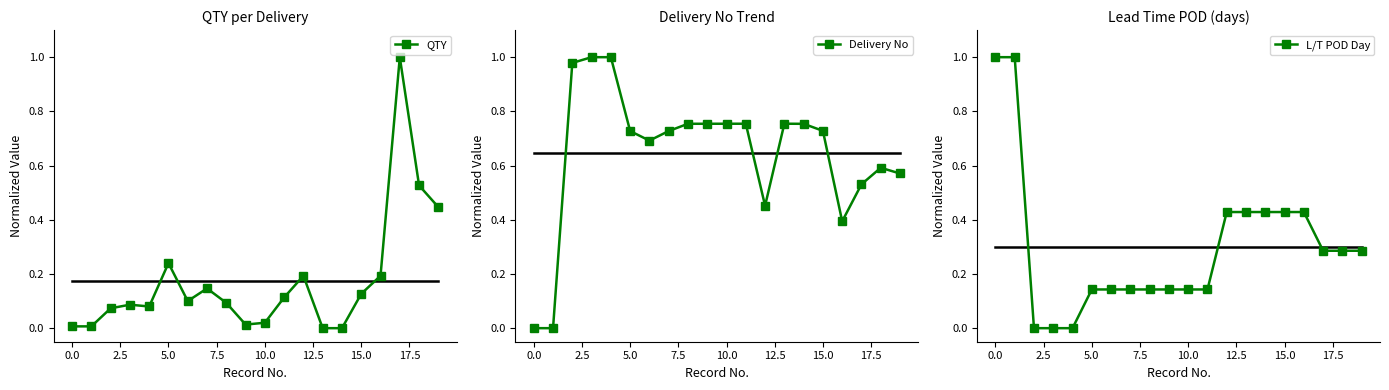

Which series changed the most between 5.0 and 17?

QTY